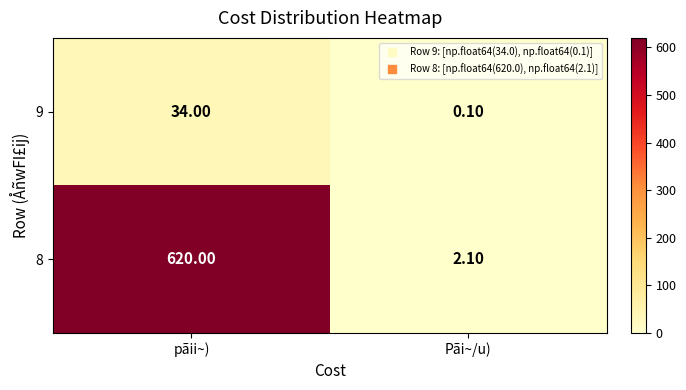

Which series changed the most between pãii~) and Pãi~/u)?

8